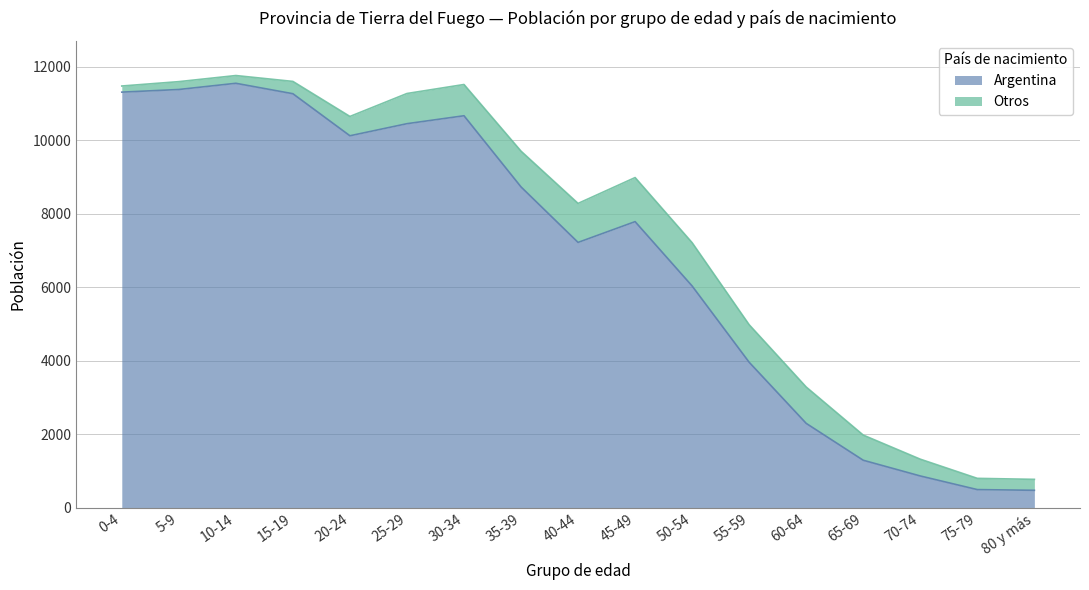

Rank the categories by value from highest to lowest.

10-14, 5-9, 0-4, 15-19, 30-34, 25-29, 20-24, 35-39, 45-49, 40-44, 50-54, 55-59, 60-64, 65-69, 70-74, 75-79, 80 y más